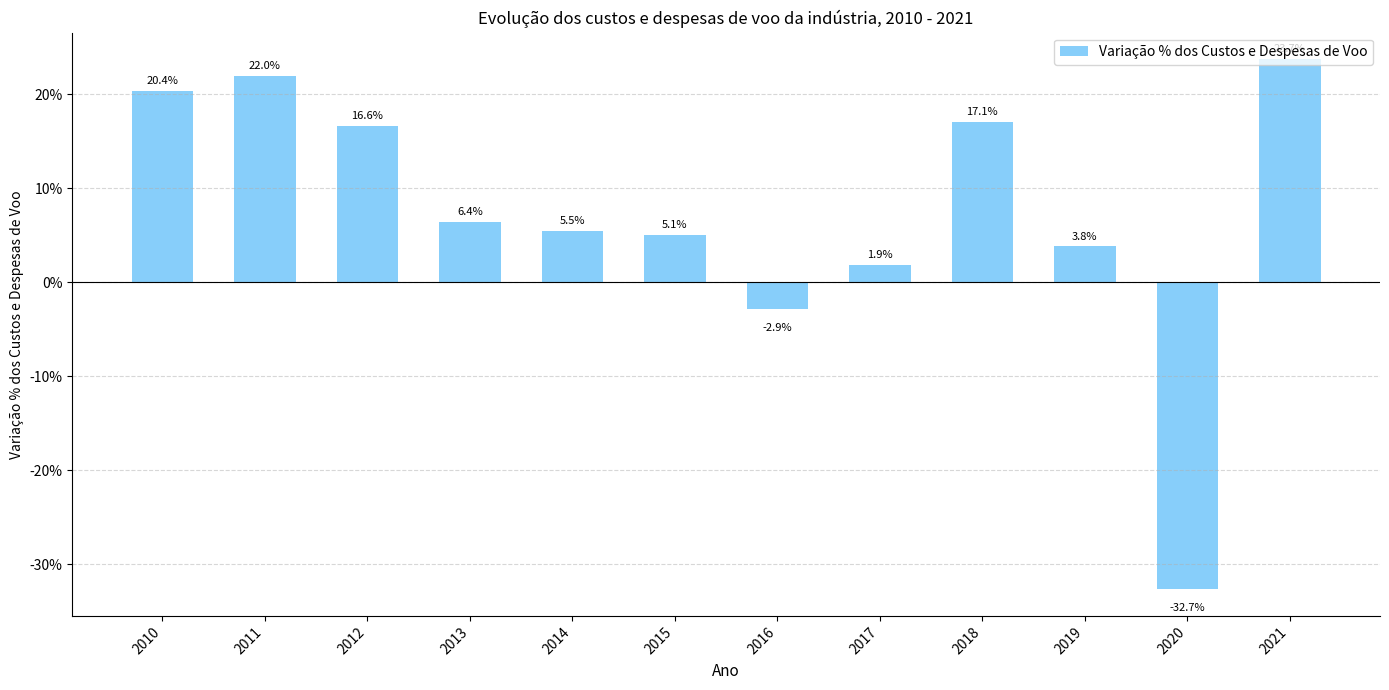

Reading right to left, transcribe all the data shown in this chart.

2021=0.2	2020=-0.3	2019=0.0	2018=0.2	2017=0.0	2016=-0.0	2015=0.1	2014=0.1	2013=0.1	2012=0.2	2011=0.2	2010=0.2